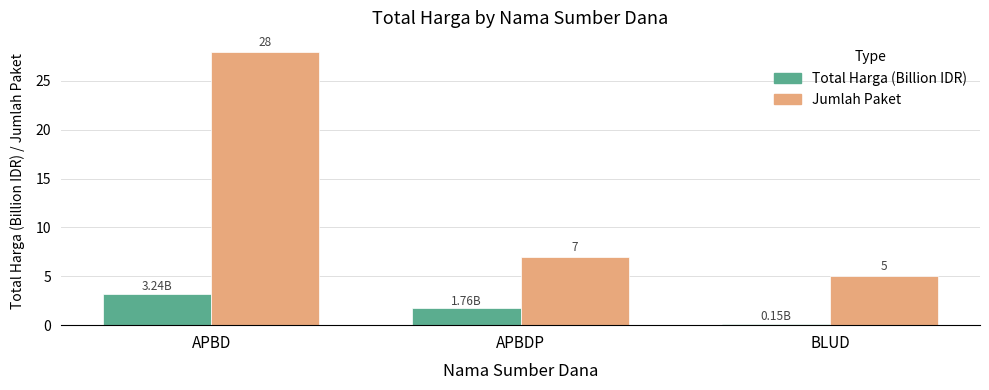

At BLUD, list the series in order from smallest to largest.

Total Harga (Billion IDR), Jumlah Paket